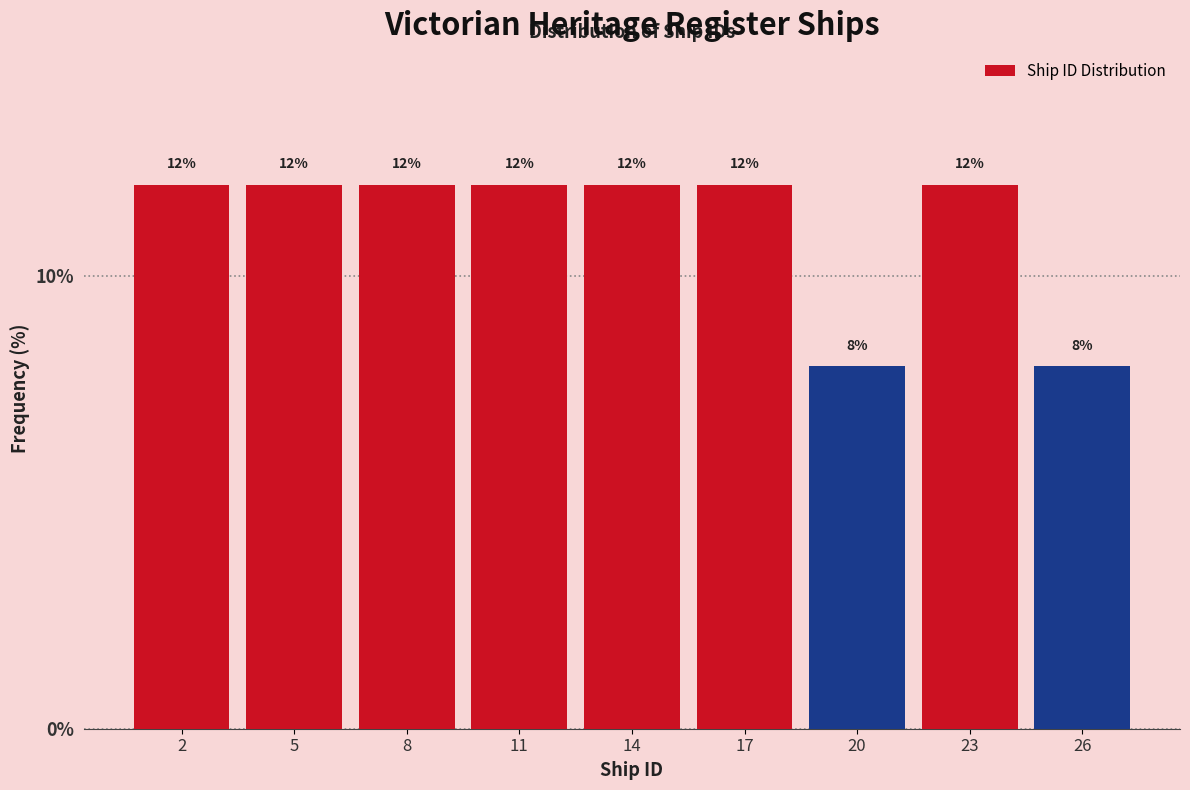

Reading right to left, what are all the values shown in this chart?

26=8	23=12	20=8	17=12	14=12	11=12	8=12	5=12	2=12